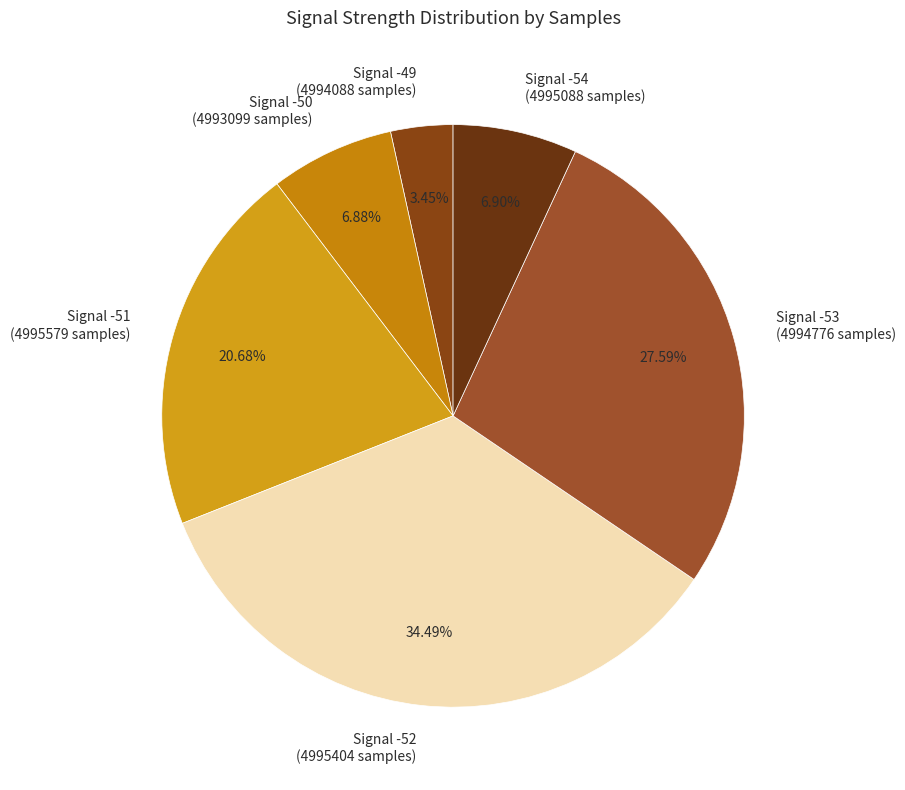

Combined, do Signal -54 (4995088 samples) and Signal -53 (4994776 samples) account for over 50%?

No